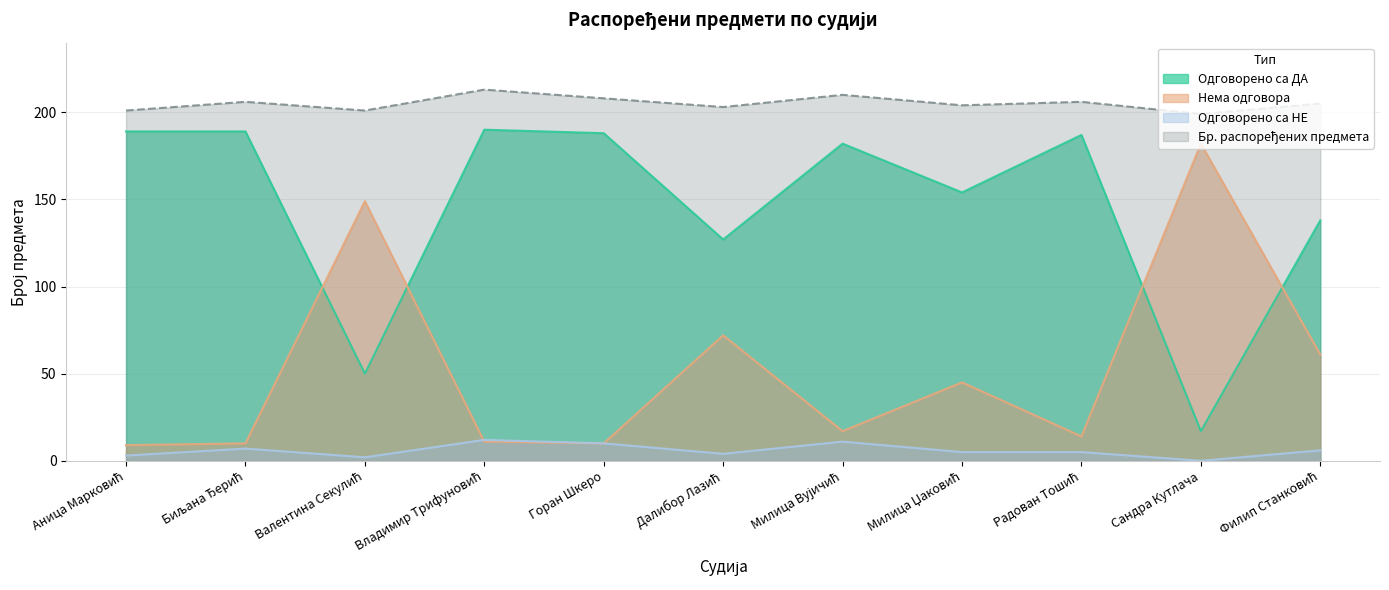

The Нема одговора series shows 19 at Радован Тошић. True or false?

False